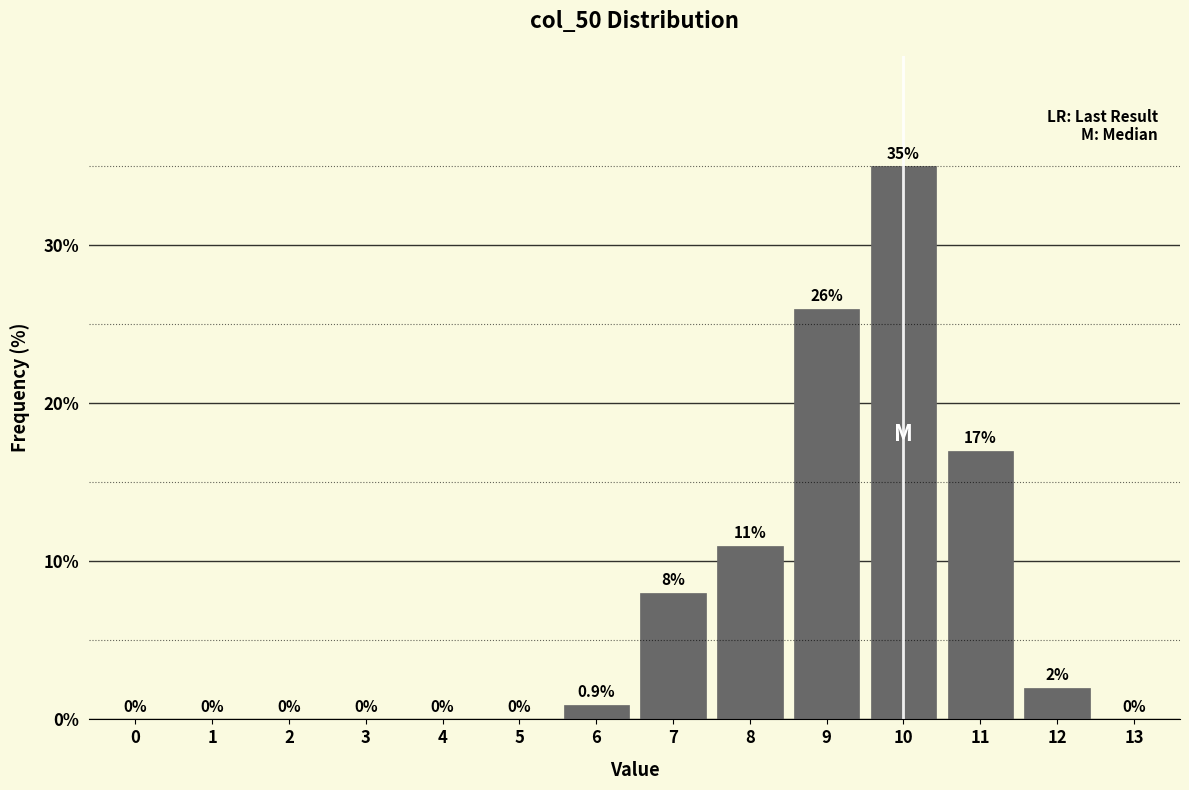

Reading right to left, list all the values displayed in this chart.

13=0.0	12=2.0	11=17.0	10=35.0	9=26.0	8=11.0	7=8.0	6=0.9	5=0.0	4=0.0	3=0.0	2=0.0	1=0.0	0=0.0